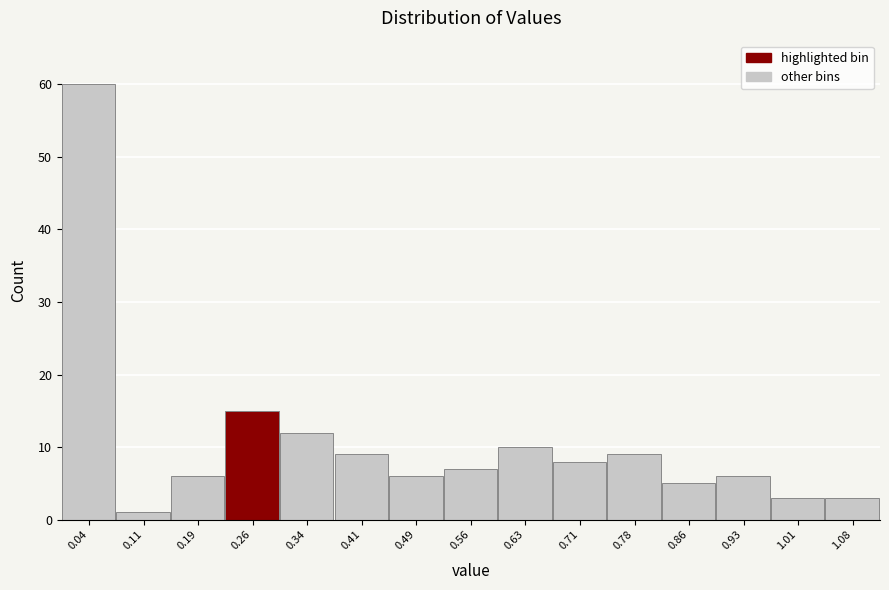

What is the height of the bar covering 0.22 to 0.30 on the x-axis? Neither the bar edges nor the heights are printed on the chart, so give them approximately, as read against the axes.

15